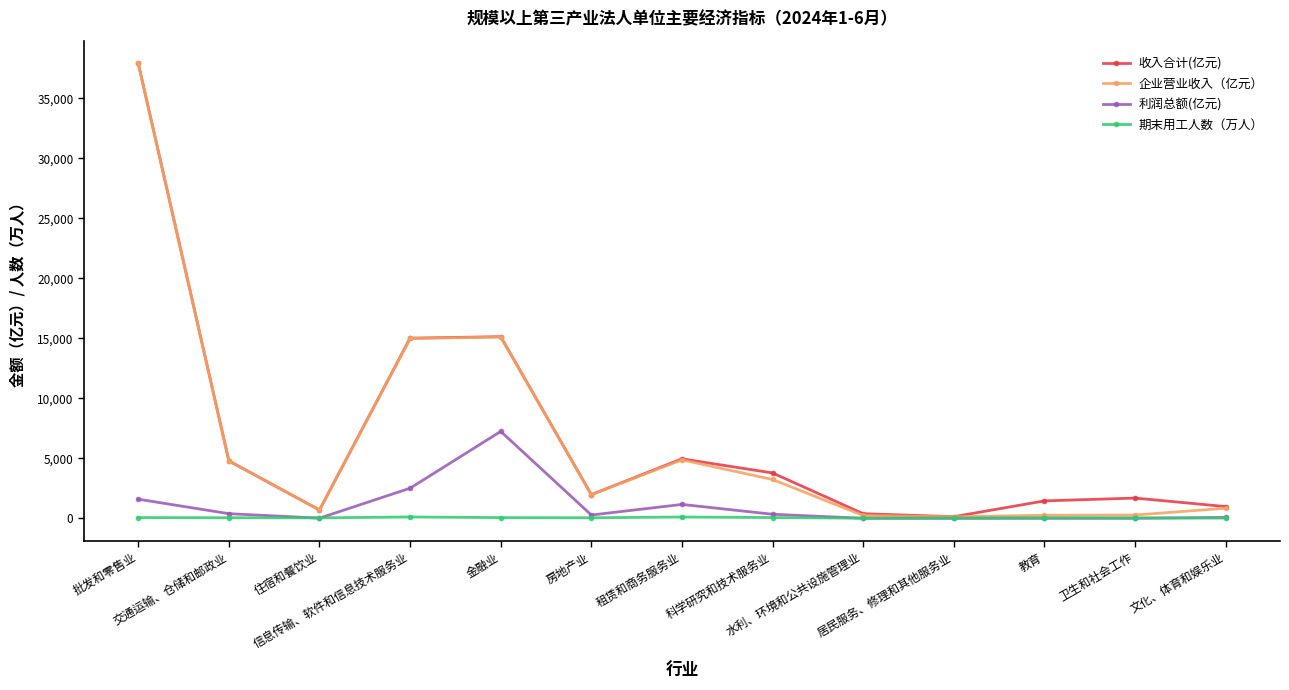

Which series has the largest range (max minus min)?

企业营业收入（亿元）